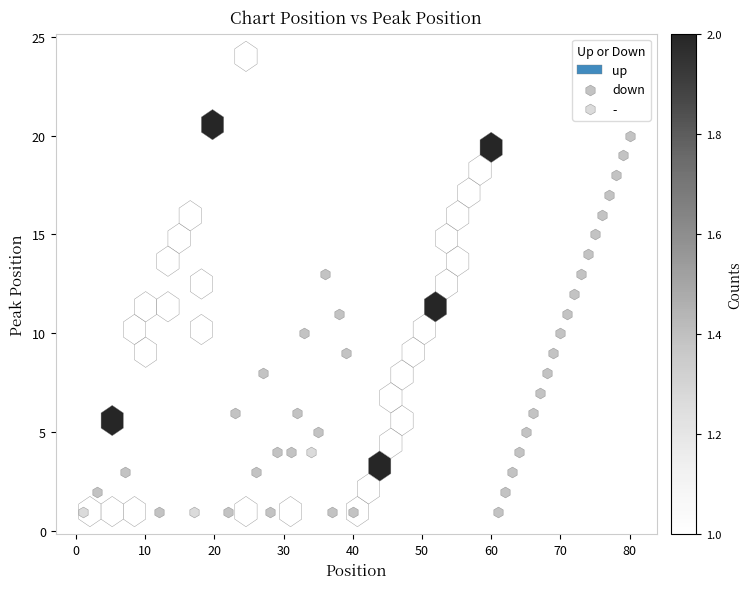

Which series contains the highest Y value?

down